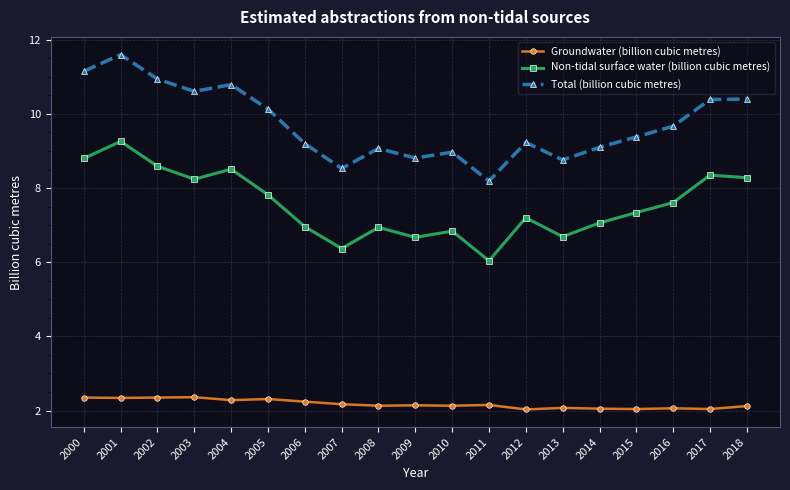

What is the value of the Total (billion cubic metres) point at the 14th from the left?

8.8